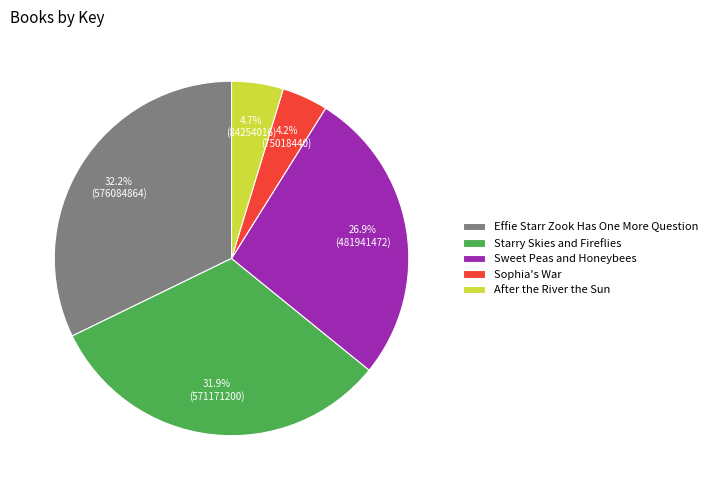

Does any single category account for the majority?

No